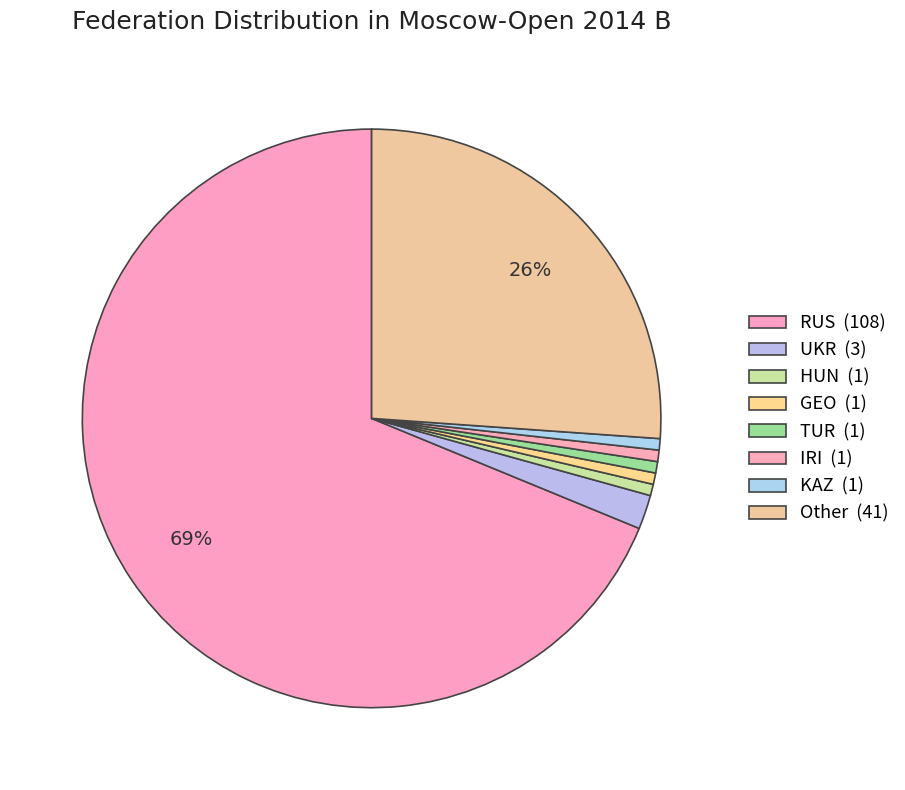

How many slices are in this pie chart?

8